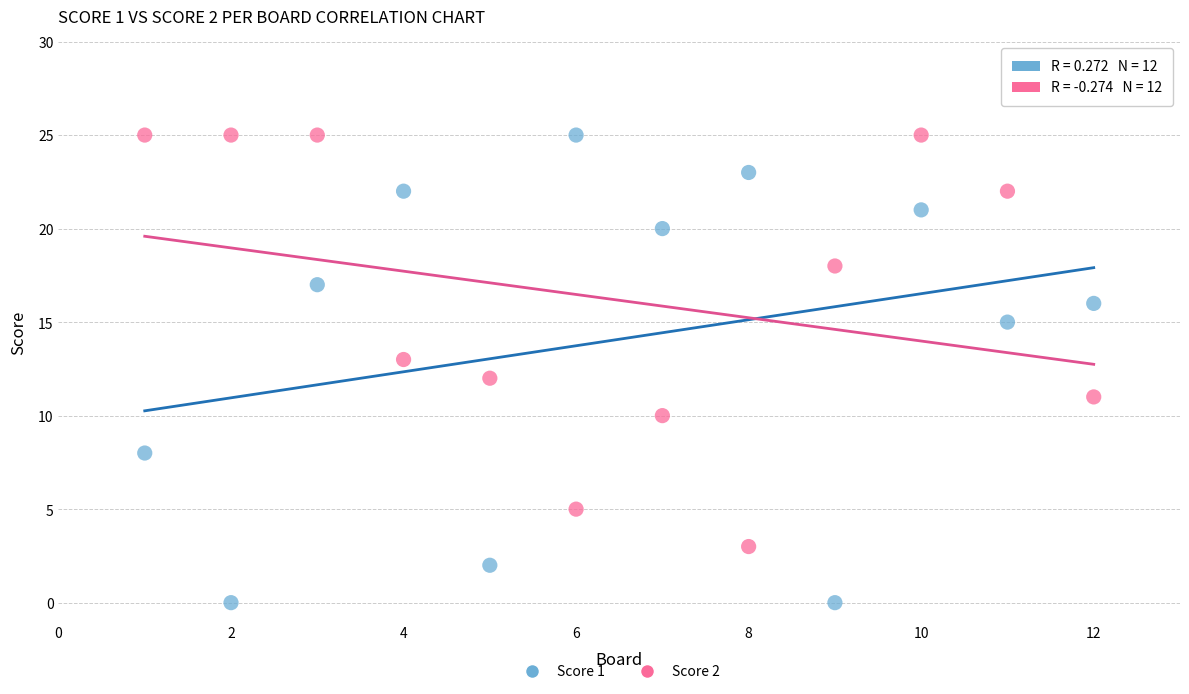

Across all data points, what is the range of Y values (max minus min)?

25